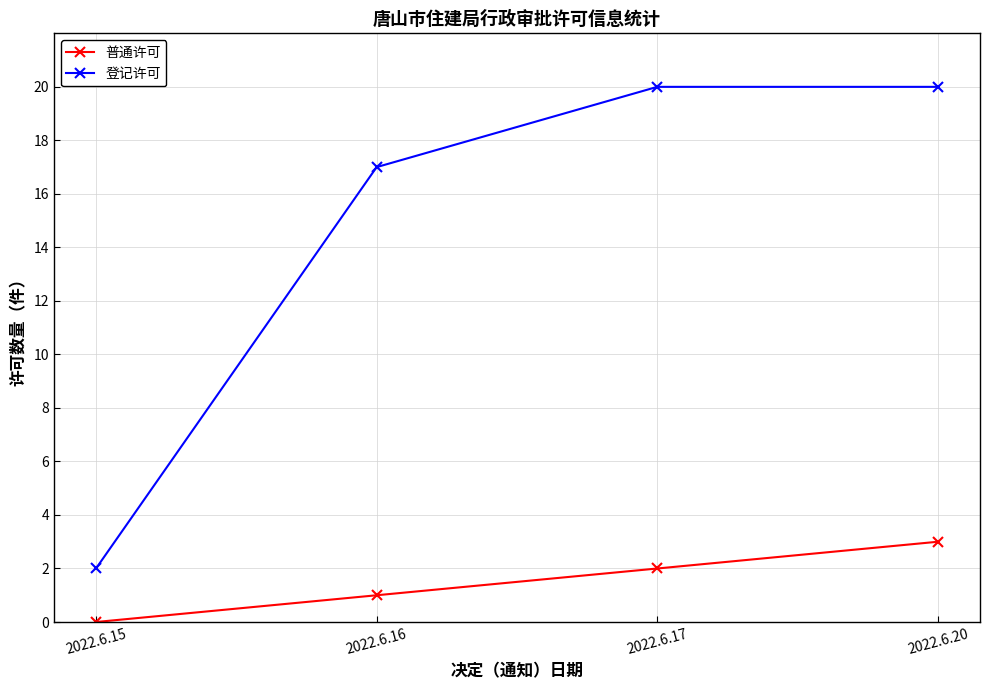

Rank the series by their average value, from lowest to highest.

普通许可, 登记许可